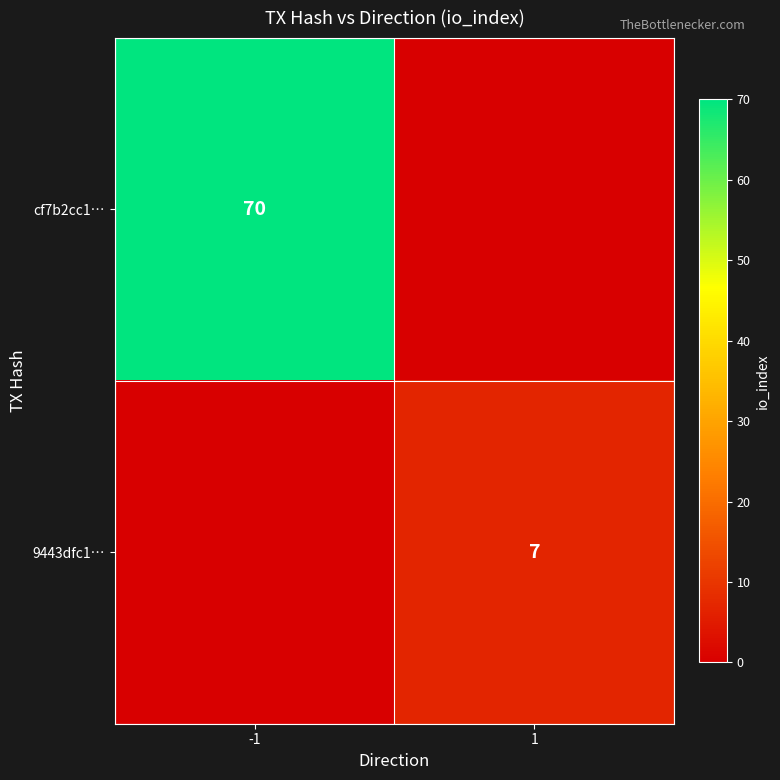

Is it true that cf7b2cc1… equals 70 at -1?

True